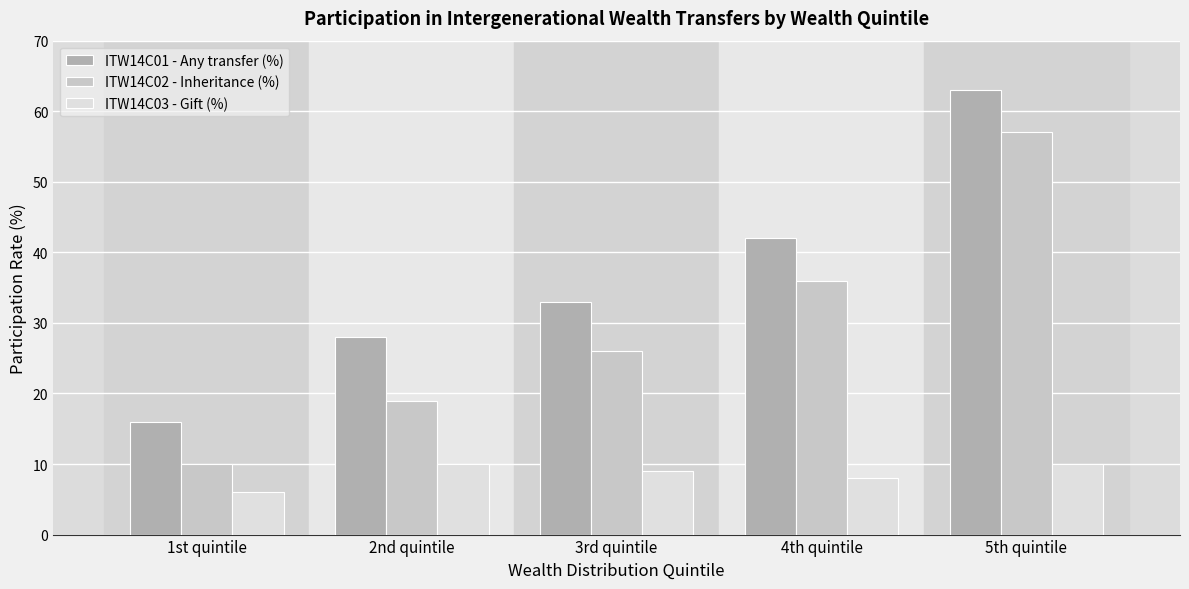

Are the bars horizontal?

No